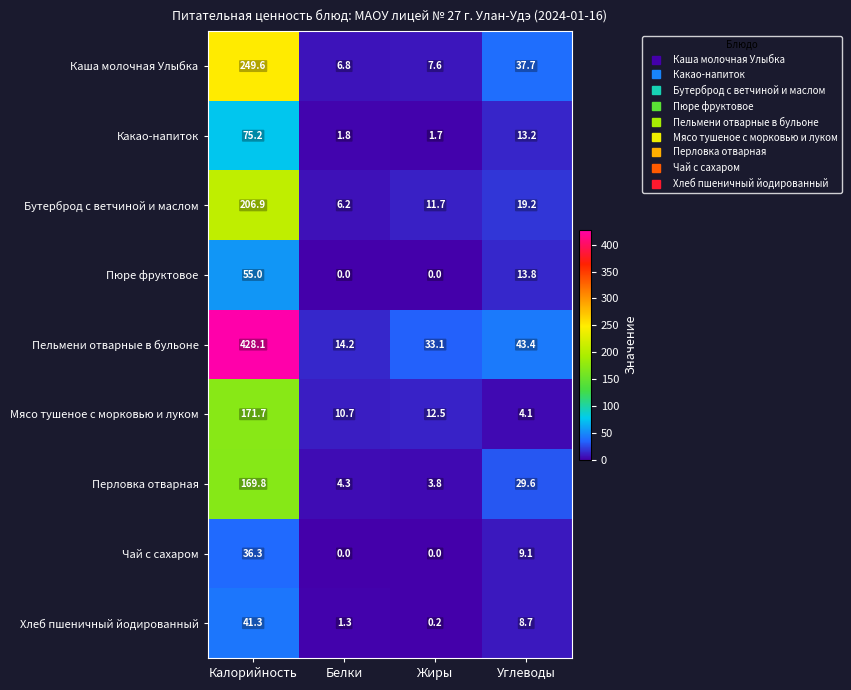

Where is Пельмени отварные в бульоне nearest to the value 221?

Углеводы